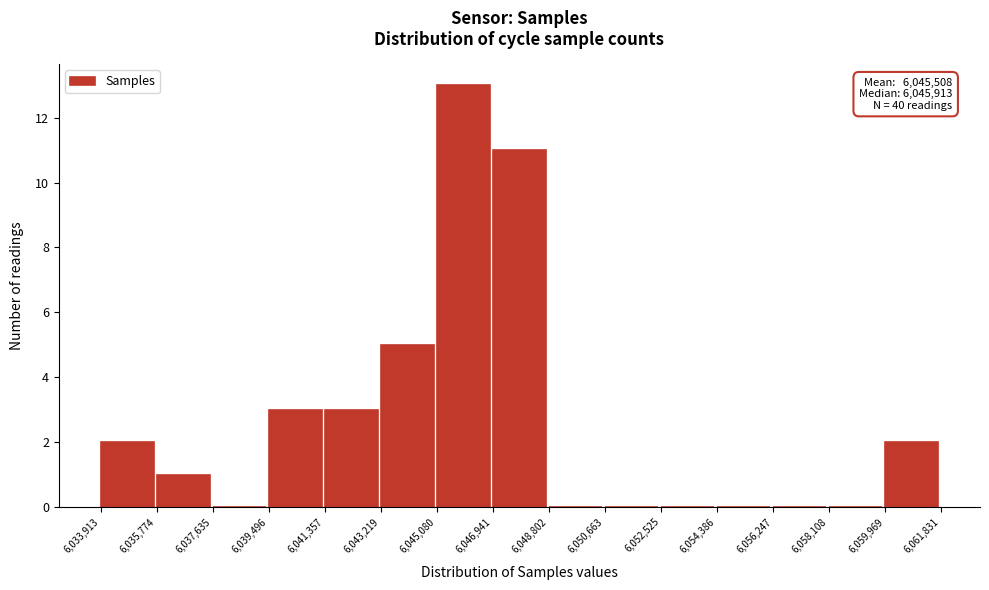

Over which range of the x-axis is the bar tallest?

6,045,080 to 6,046,941